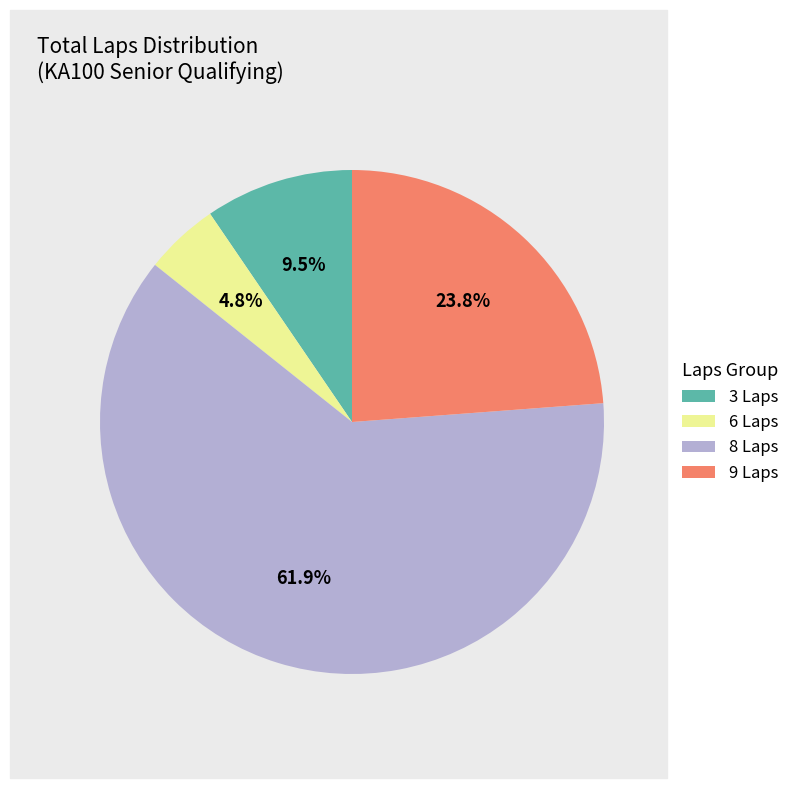

Is the sum of 9 Laps and 3 Laps greater than half?

No